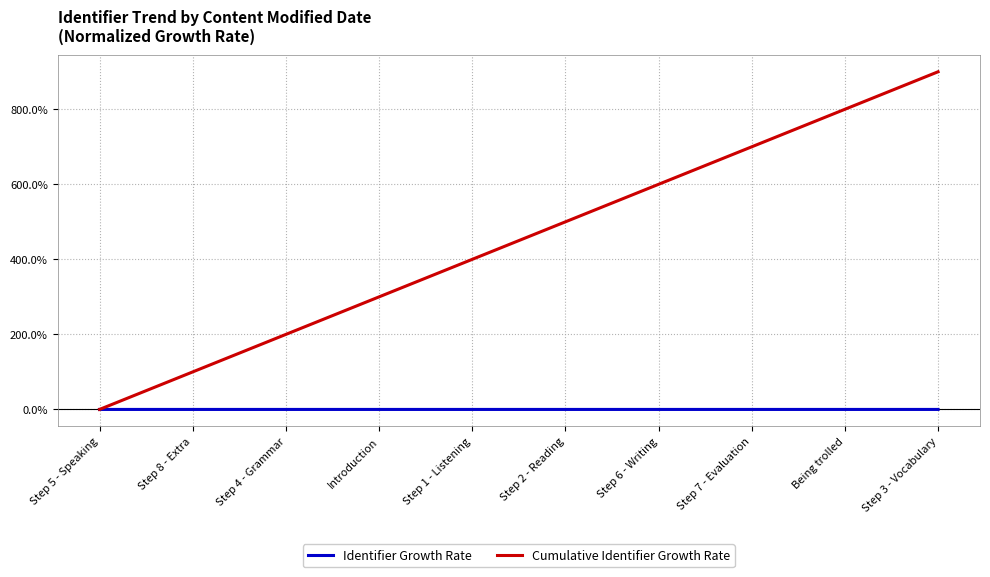

What is the difference between the highest and lowest values at Step 1 - Listening?

400.0